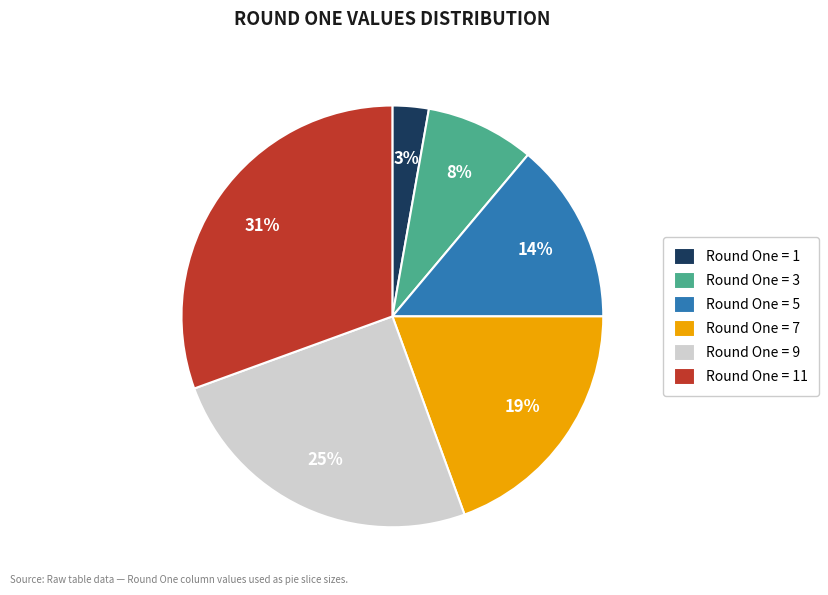

Is there a majority slice in this chart?

No